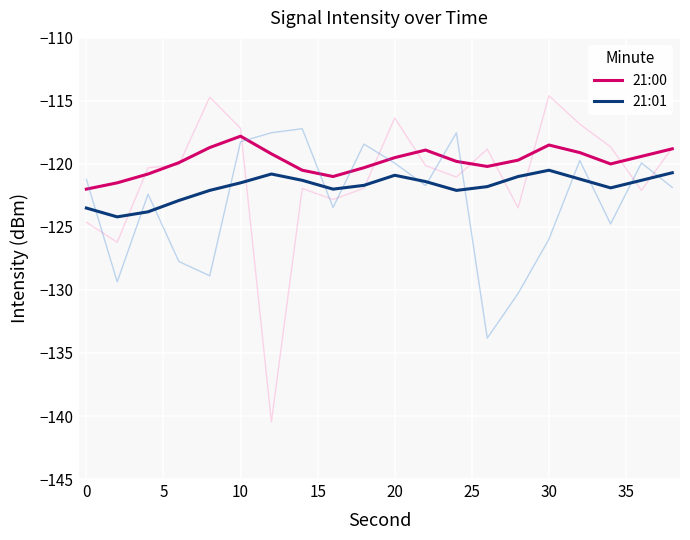

How many categories are shown in the chart?

20